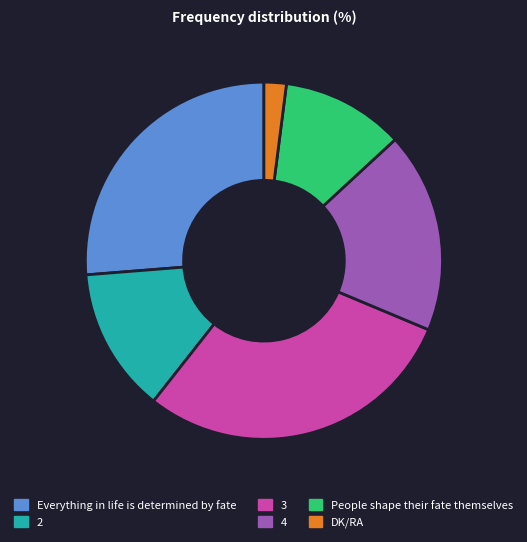

How many slices are in this pie chart?

6